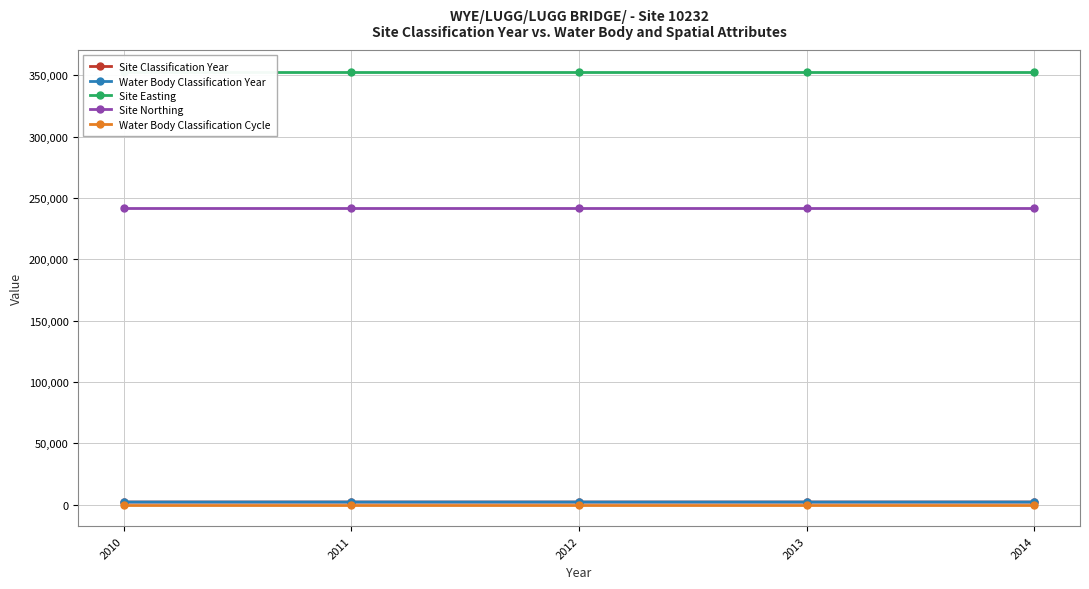

Which series has the largest range (max minus min)?

Site Classification Year